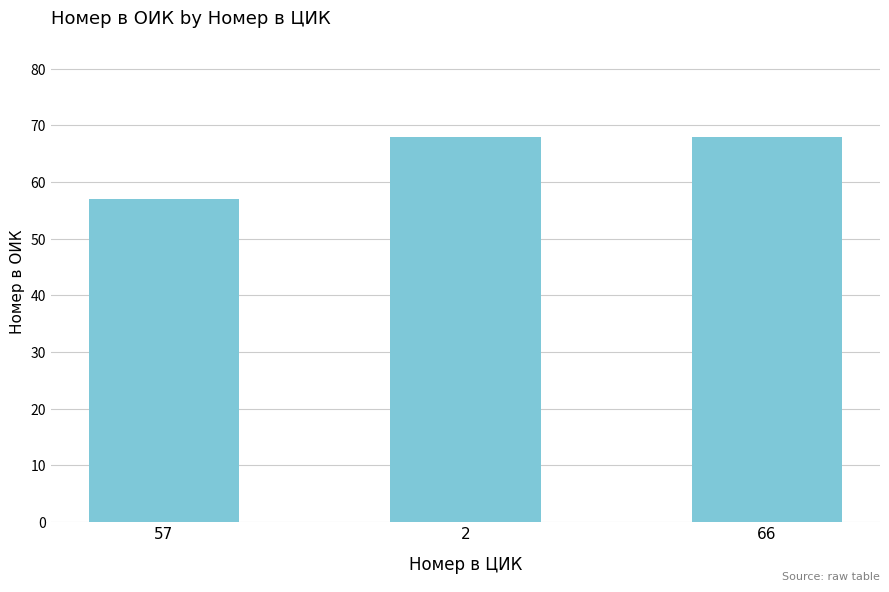

What is the greatest value displayed?

68